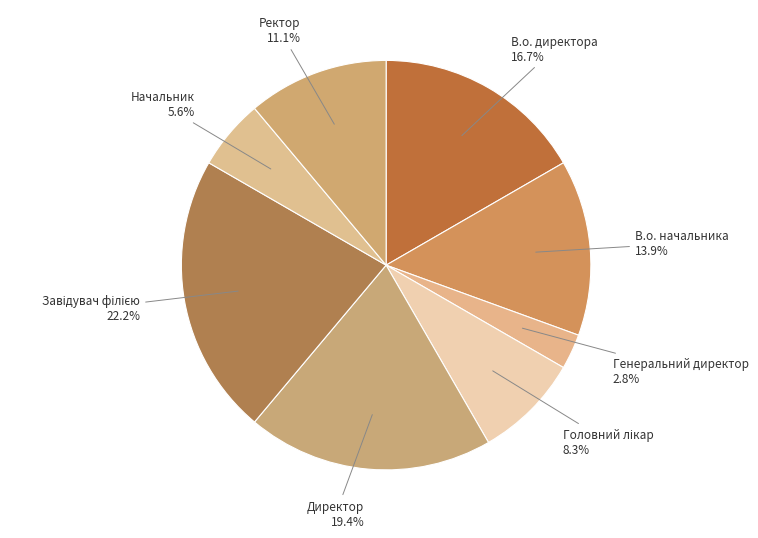

What is the smallest slice in the pie chart?

Генеральний директор